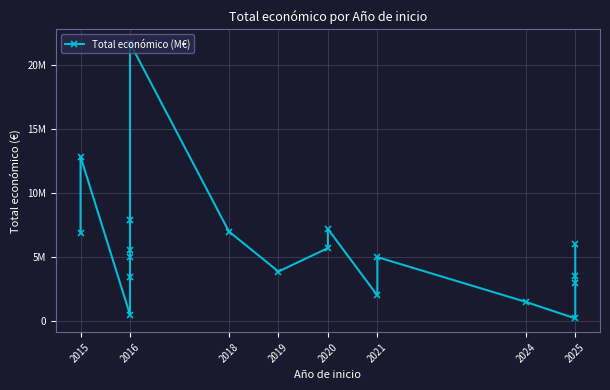

What is the change in value from 2015 to 2025?

-3350981